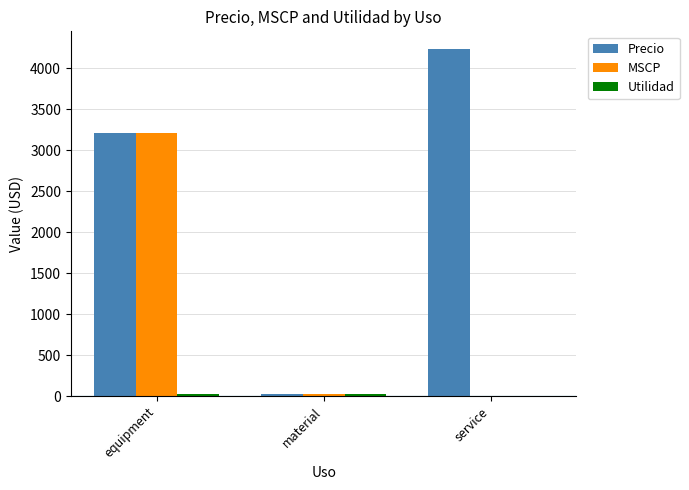

How many data points in Precio are above 3207?

2